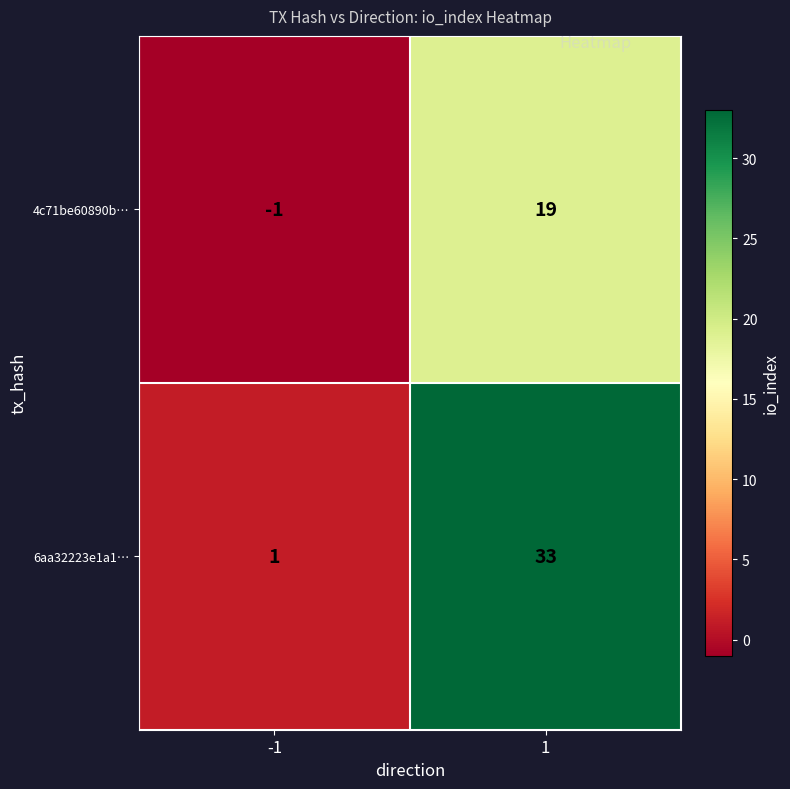

Which series has the largest total across all categories?

6aa32223e1a1…